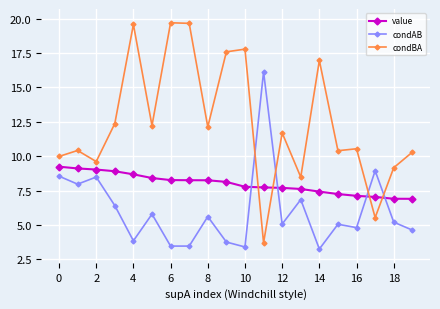

Which series has the largest range (max minus min)?

condBA